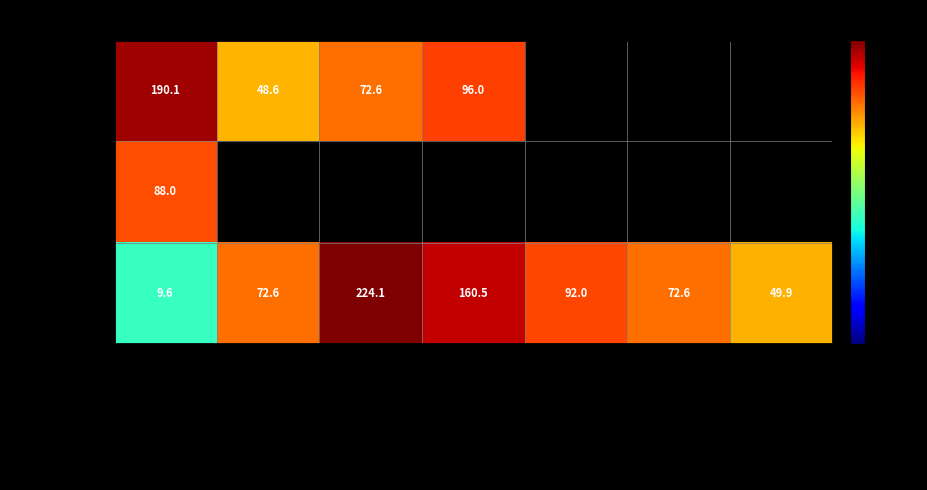

How many data points in Обед are above 72?

5